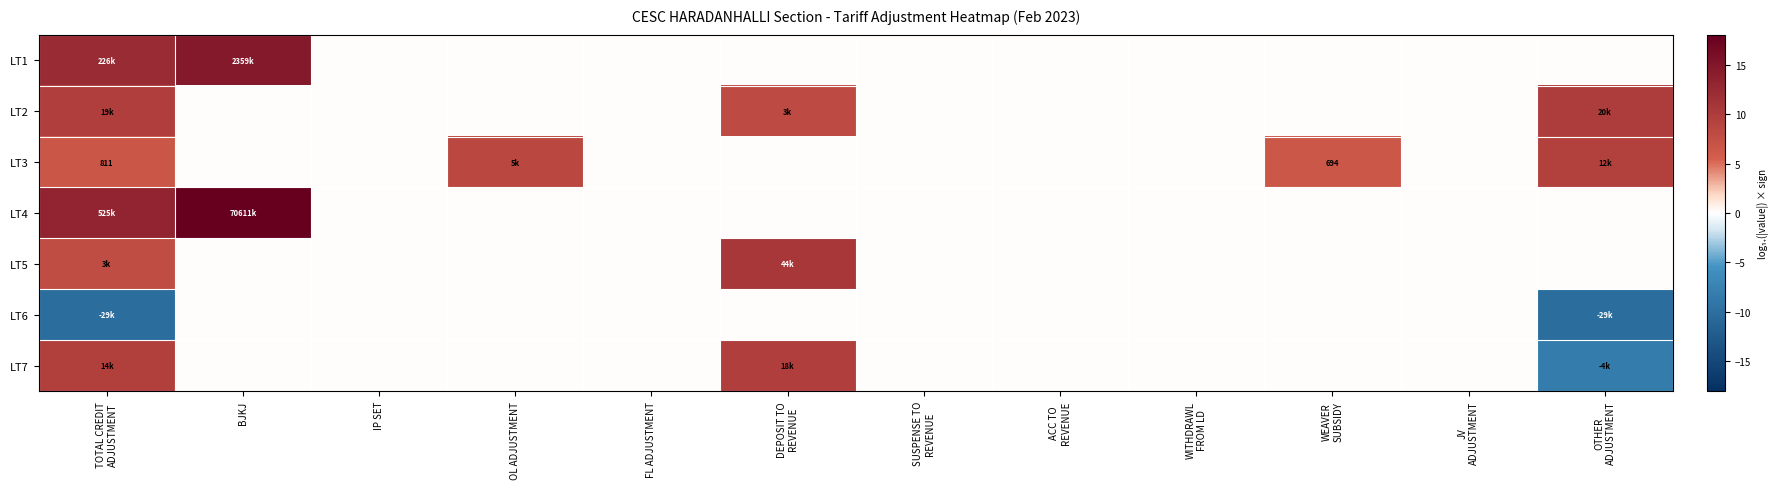

The value of LT2 at WEAVER SUBSIDY is 0.0. True or false?

True